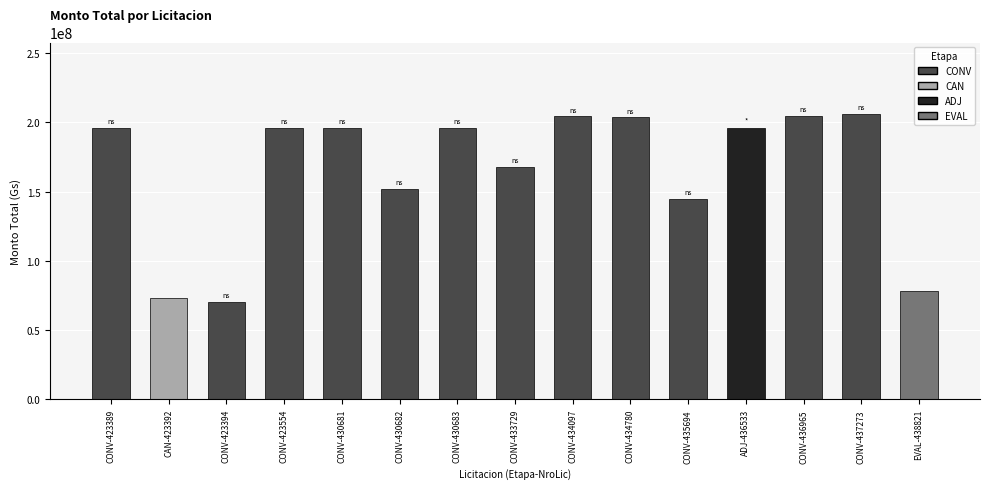

What is the smallest value displayed?

70100000